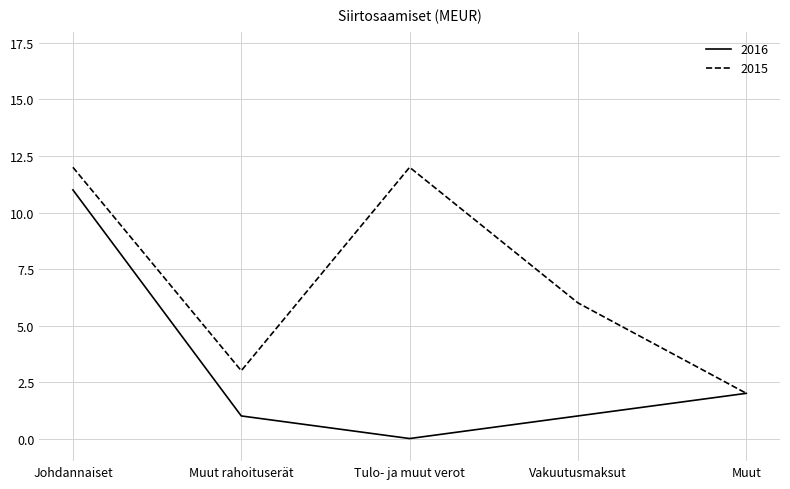

Which category has the lowest value in the 2016 series?

Tulo- ja muut verot